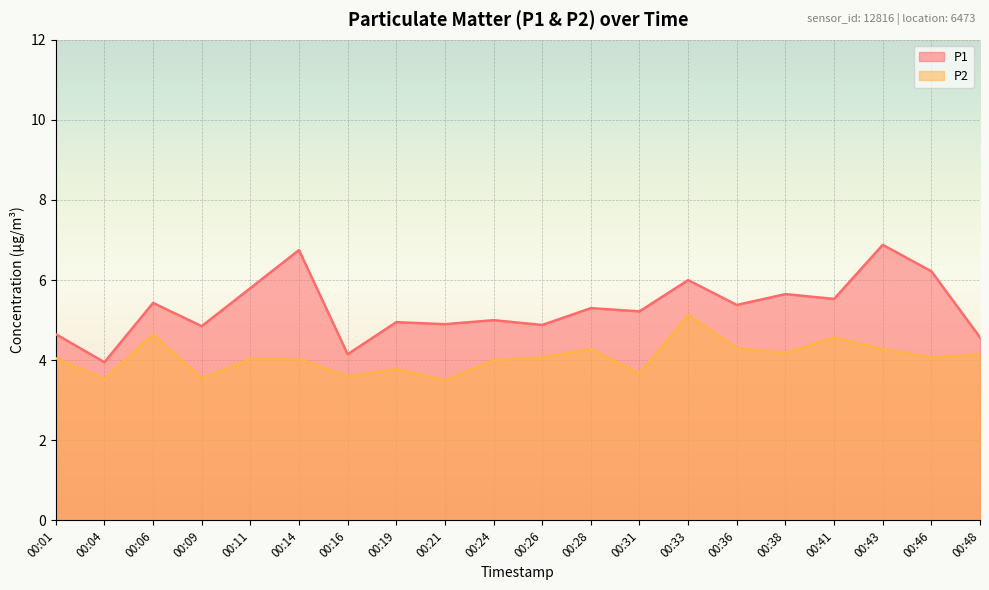

List the labels in order of P1 value, largest first.

00:43, 00:14, 00:46, 00:33, 00:11, 00:38, 00:41, 00:06, 00:36, 00:28, 00:31, 00:24, 00:19, 00:21, 00:26, 00:09, 00:01, 00:48, 00:16, 00:04